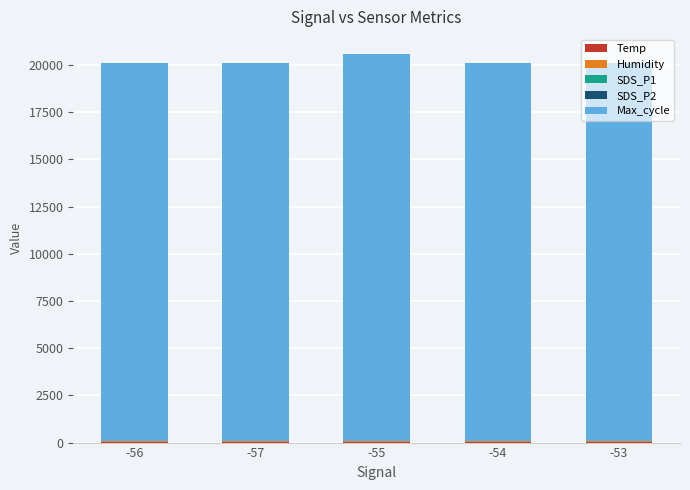

True or false: Max_cycle has a value of 30565.5 at -56.

False